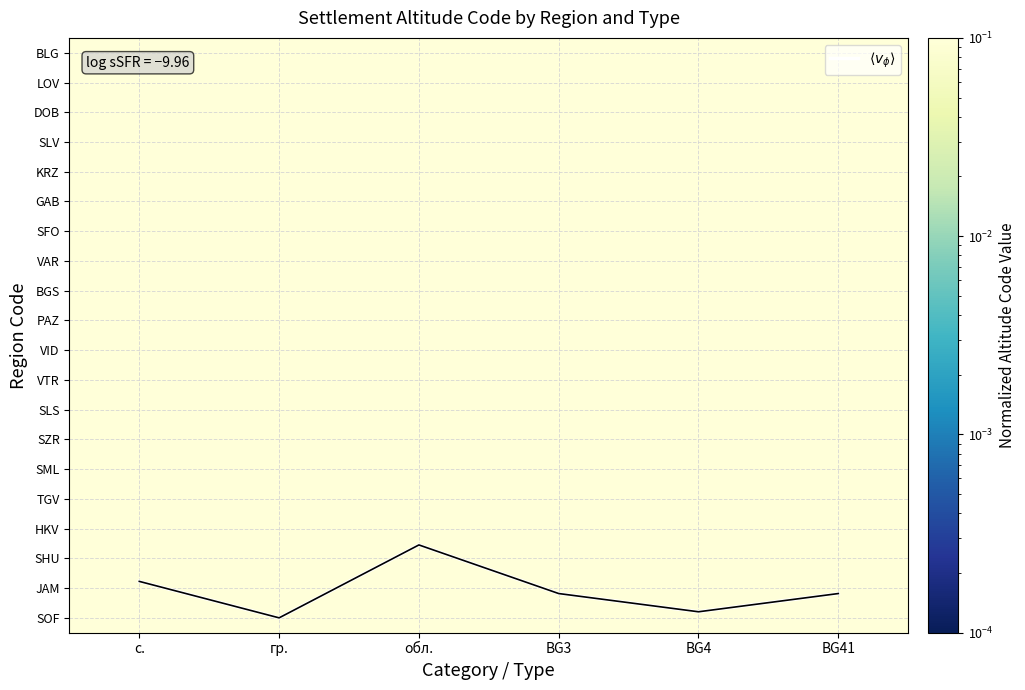

Is it true that DOB equals 0.4 at BG41?

False